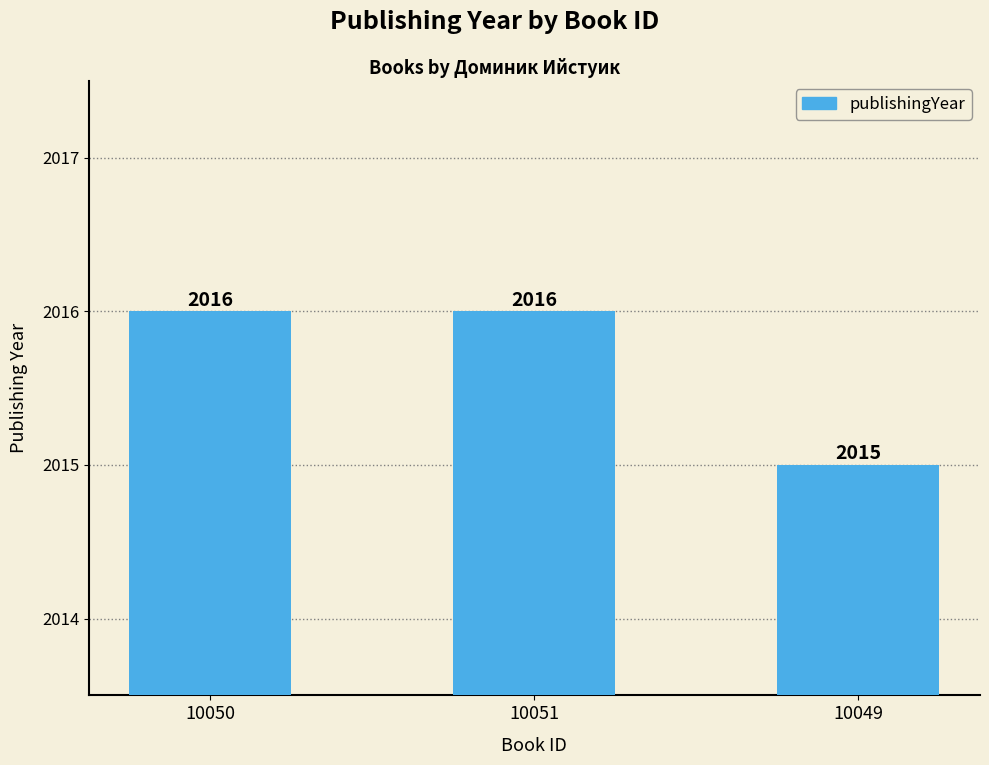

Which has a higher value, 10051 or 10049?

10051